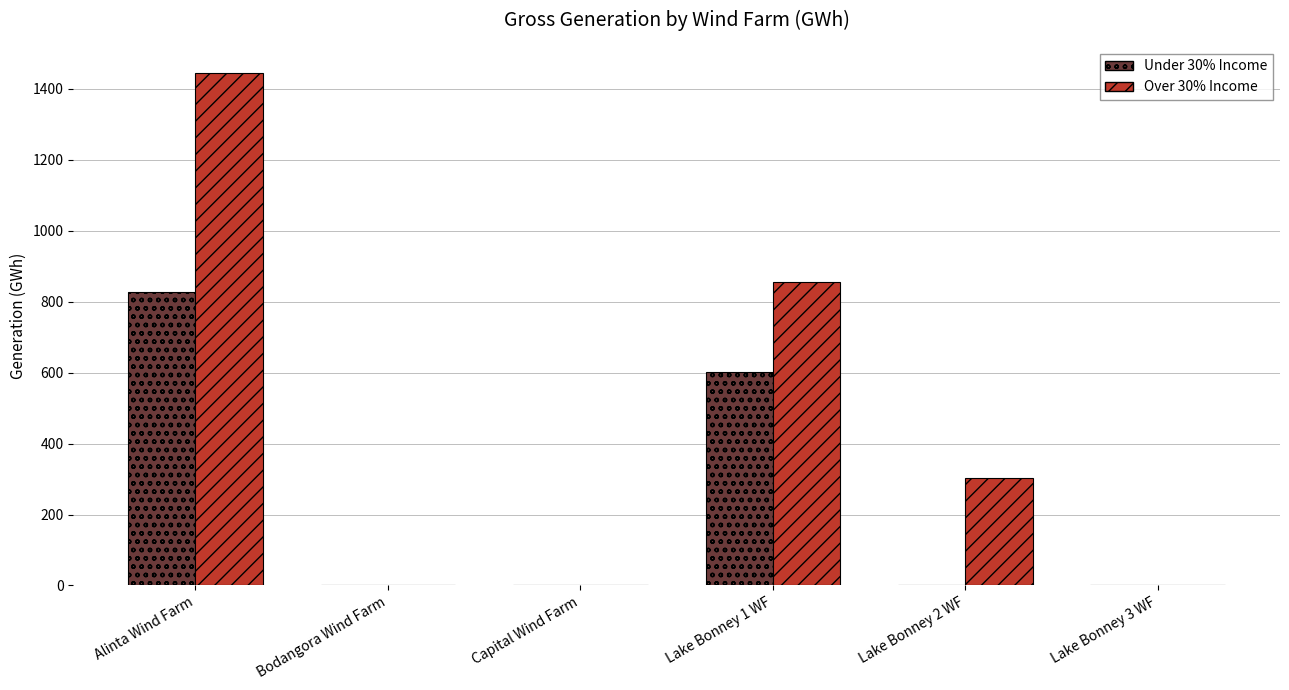

The value of Under 30% Income at Bodangora Wind Farm is 0.0. True or false?

True